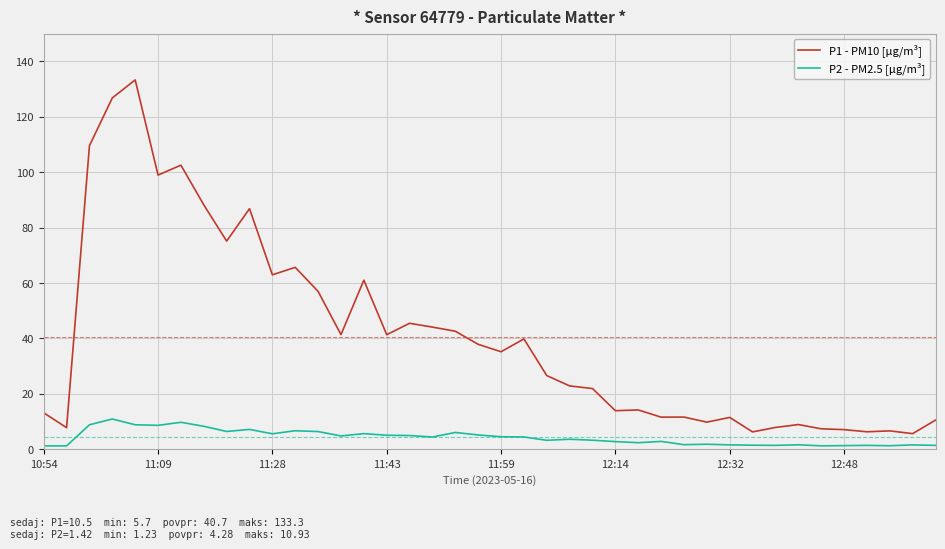

Which series has the largest range (max minus min)?

P1 - PM10 [µg/m³]